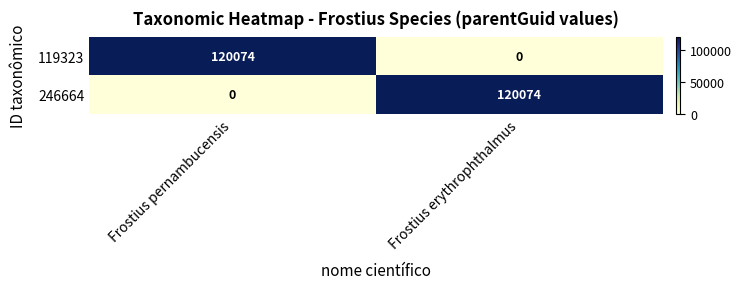

The 246664 series shows 205457 at Frostius erythrophthalmus. True or false?

False